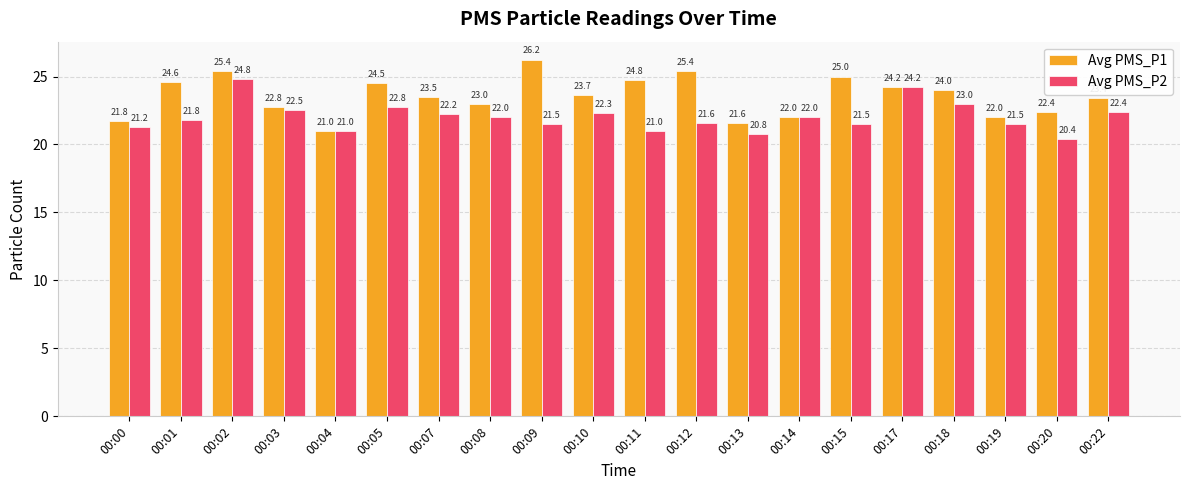

What are all the series names shown in the legend?

Avg PMS_P1, Avg PMS_P2